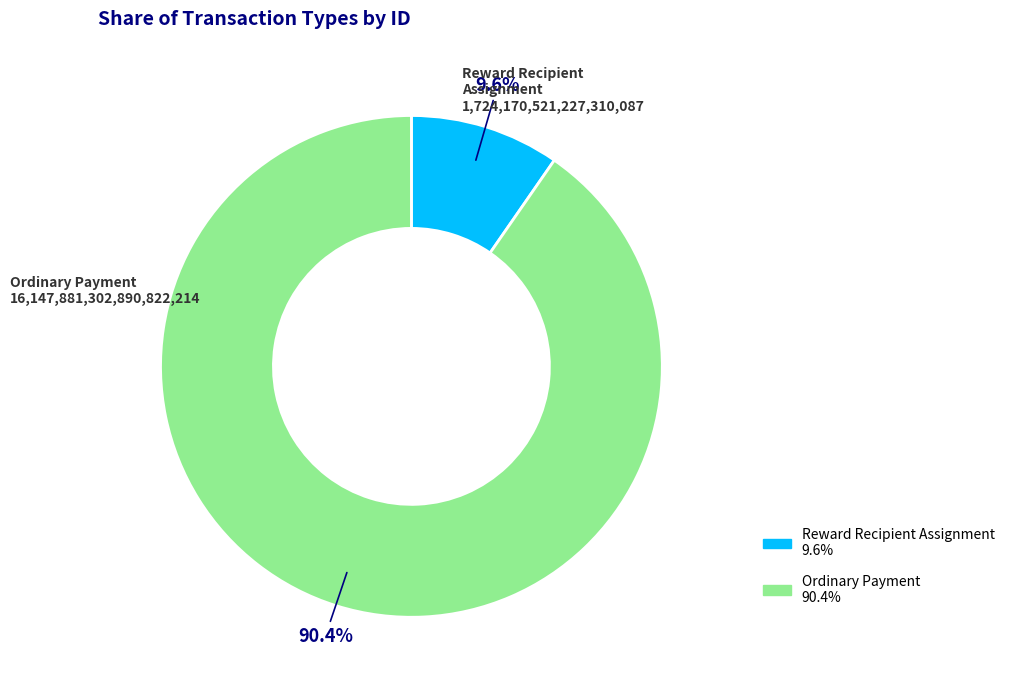

Is Ordinary Payment the majority of the pie?

Yes